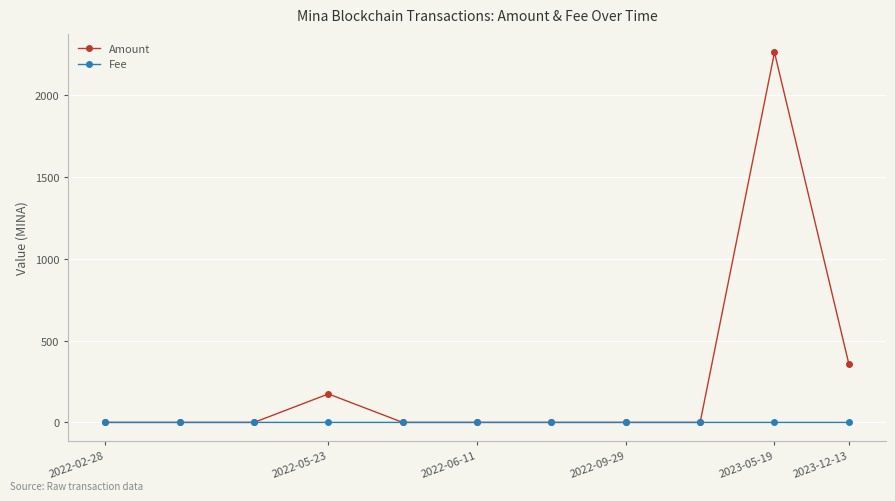

At how many categories does at least one series exceed 25?

3